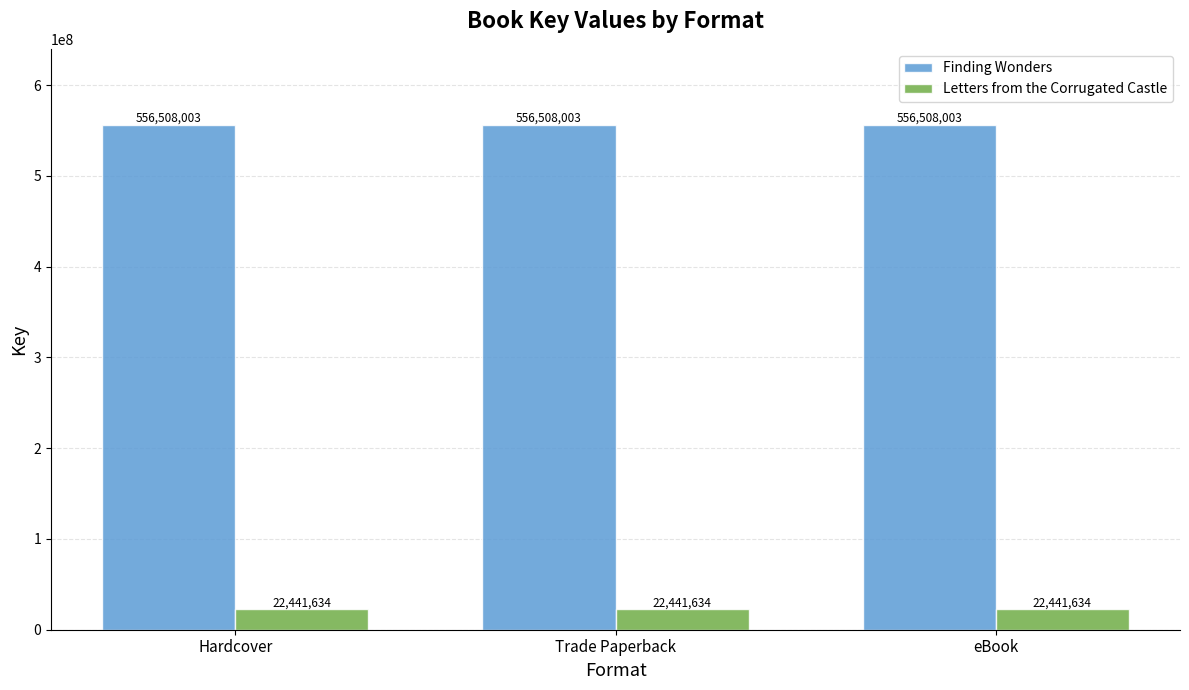

What is the value of the Letters from the Corrugated Castle bar at the 1st from the left?

22441634